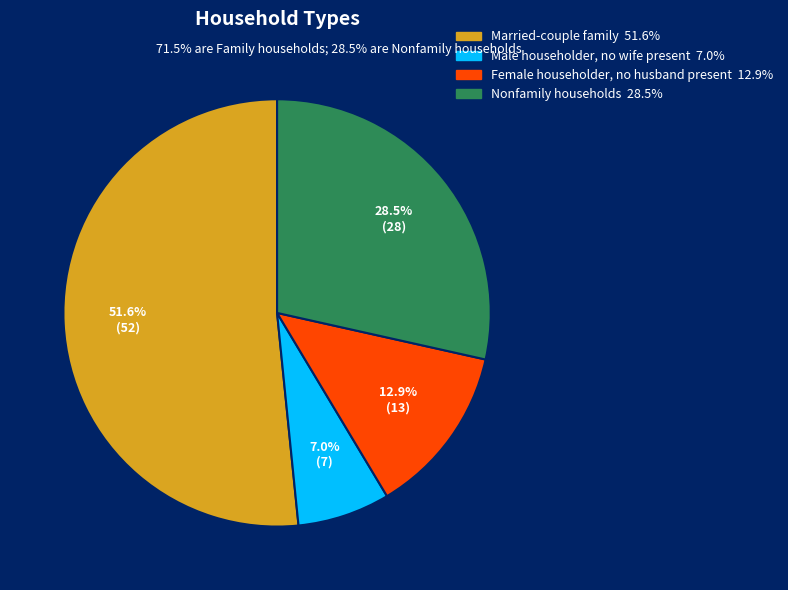

Rank the categories by value from lowest to highest.

Male householder, no wife present, Female householder, no husband present, Nonfamily households, Married-couple family